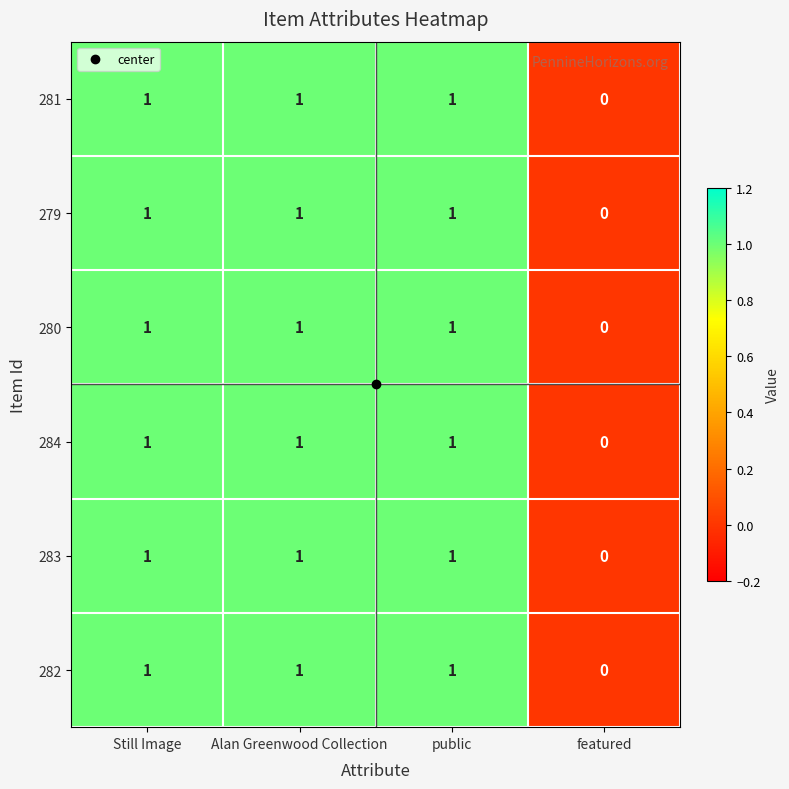

True or false: 284 has a value of 1 at public.

True